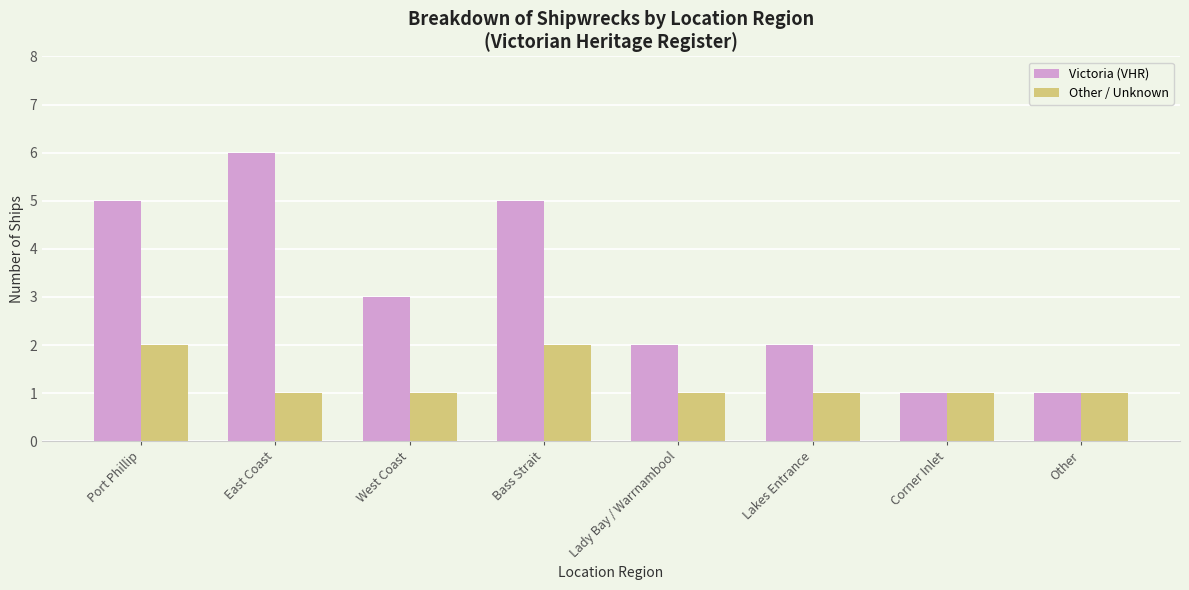

Which series changed the most between Lady Bay / Warrnambool and Corner Inlet?

Victoria (VHR)